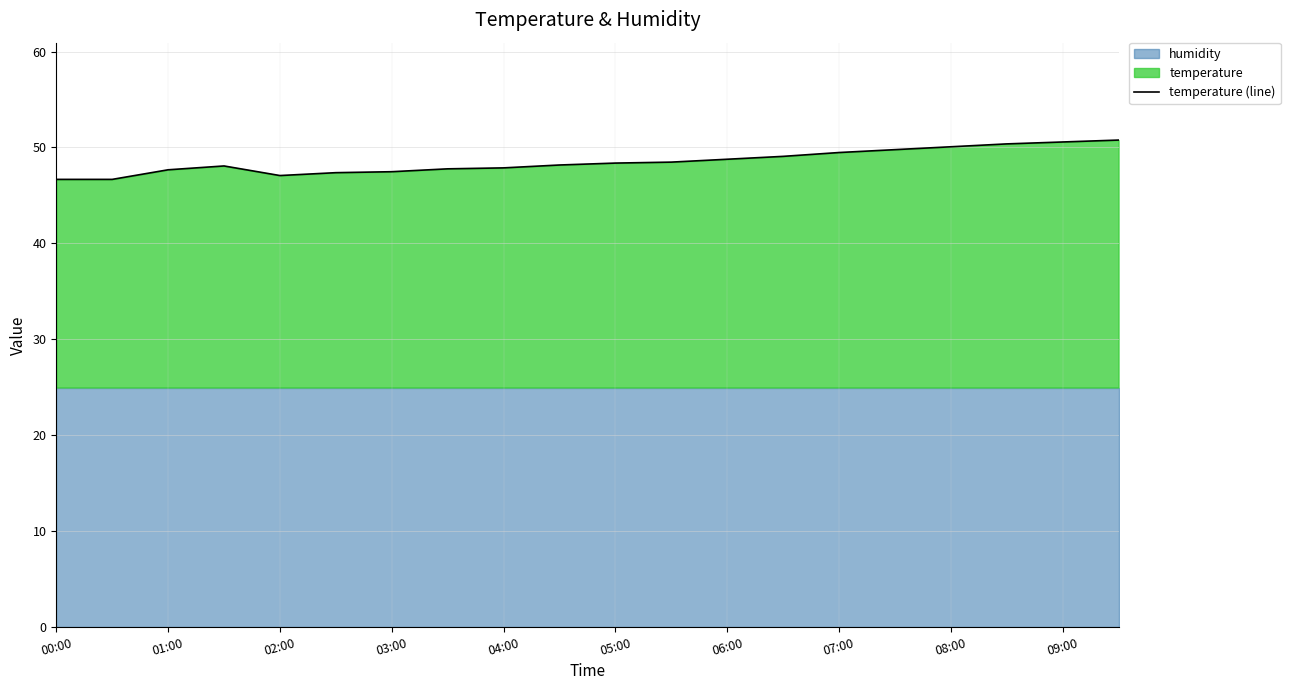

The value of temperature (line) at 00:00 is 46.7. True or false?

True